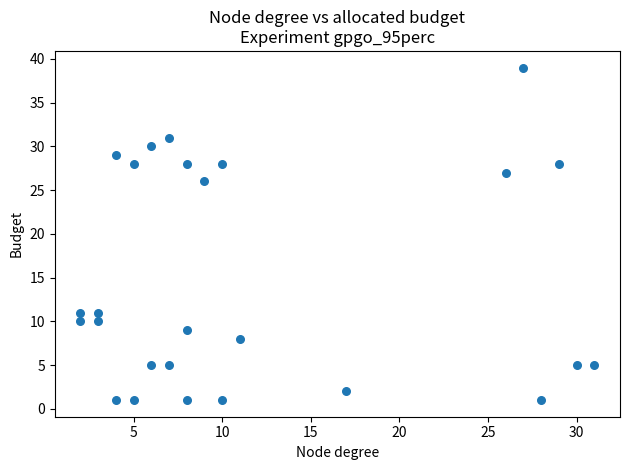

What Y value in the scatter plot is closest to 20?

26